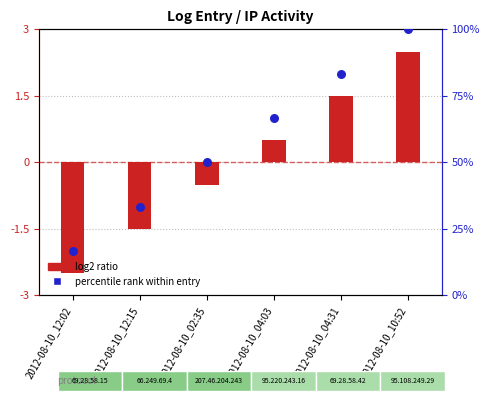

At how many categories does at least one series exceed 22?

5